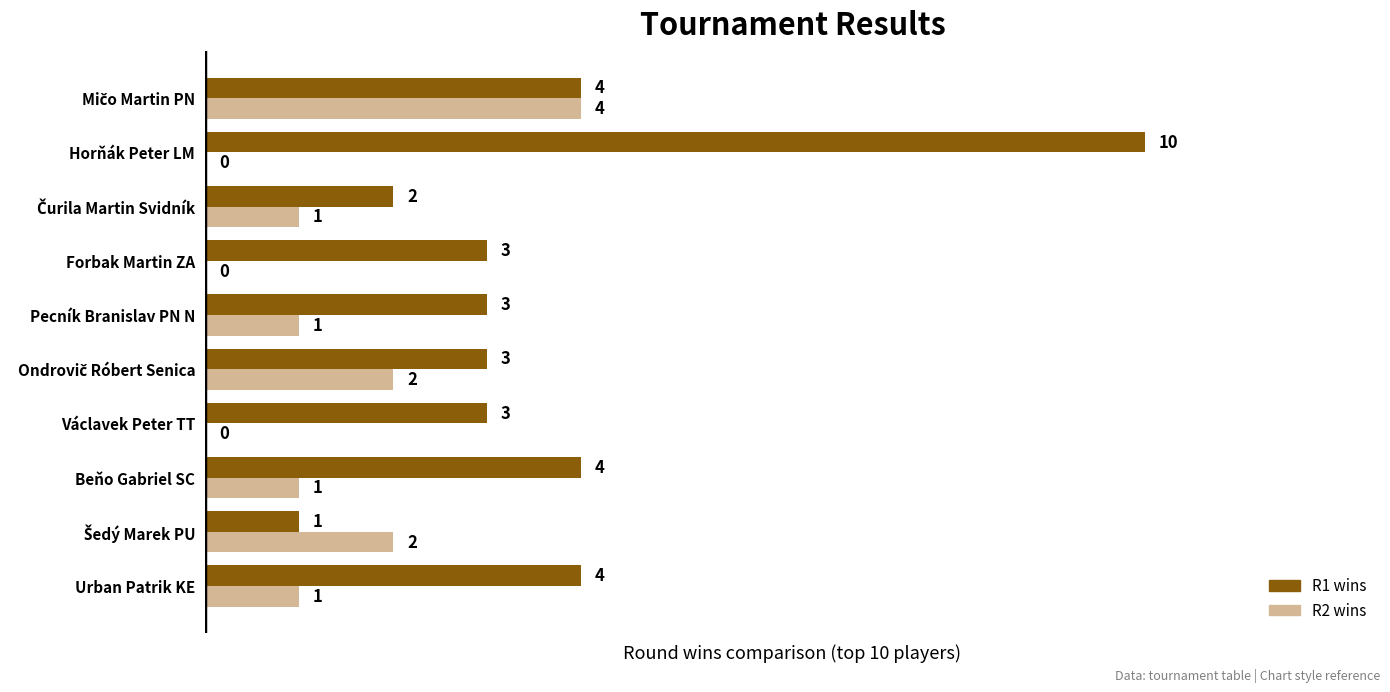

Which series has the largest range (max minus min)?

R1 wins